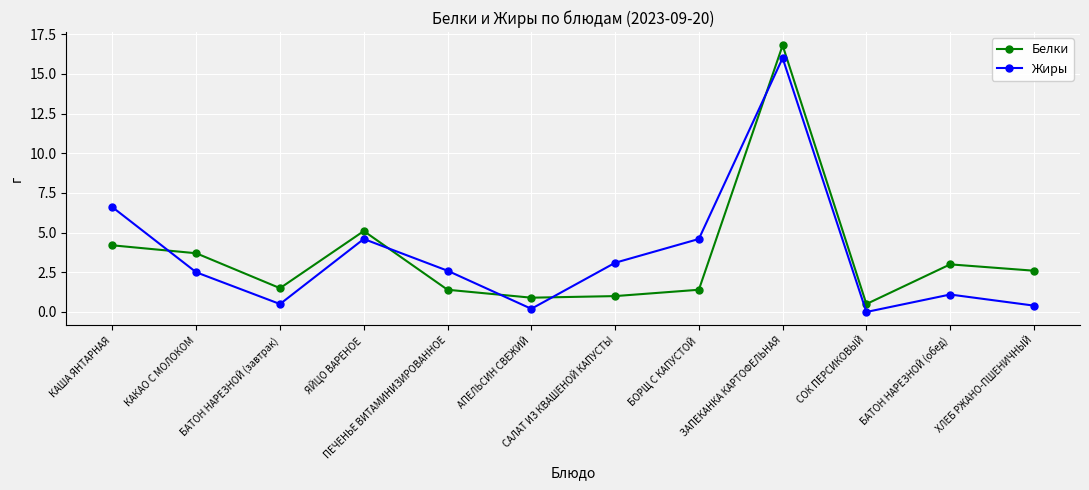

How many distinct data groups are displayed?

2